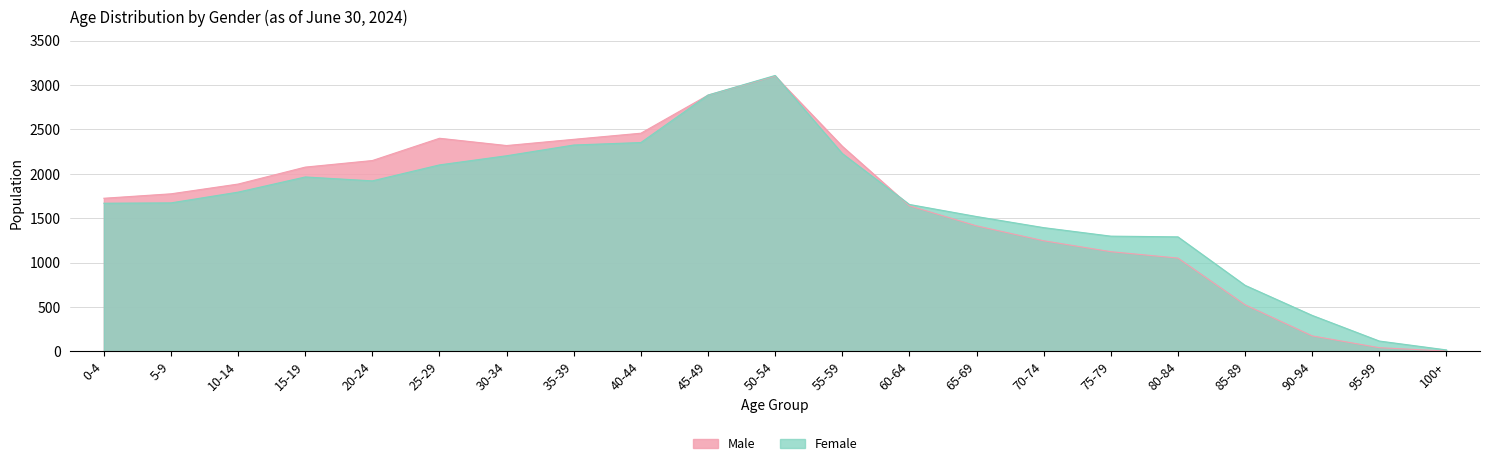

Reading right to left, extract all data points from this chart.

Male: 2	40	173	524	1050	1122	1245	1413	1639	2310	3101	2886	2457	2388	2318	2400	2149	2075	1884	1774	1724
Female: 15	115	404	743	1289	1297	1393	1518	1654	2228	3108	2887	2352	2324	2203	2100	1920	1964	1793	1672	1668